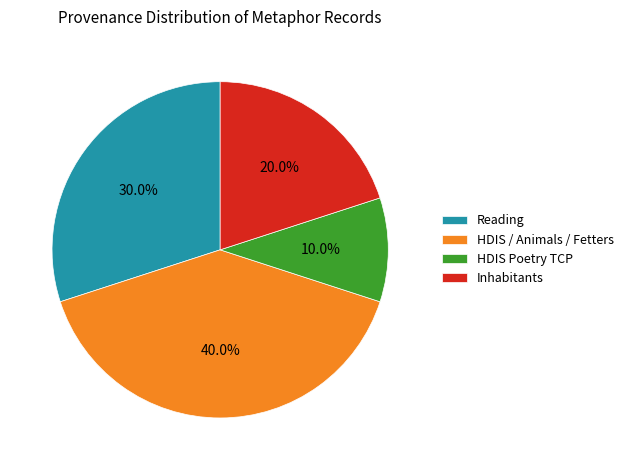

How many slices are in this pie chart?

4